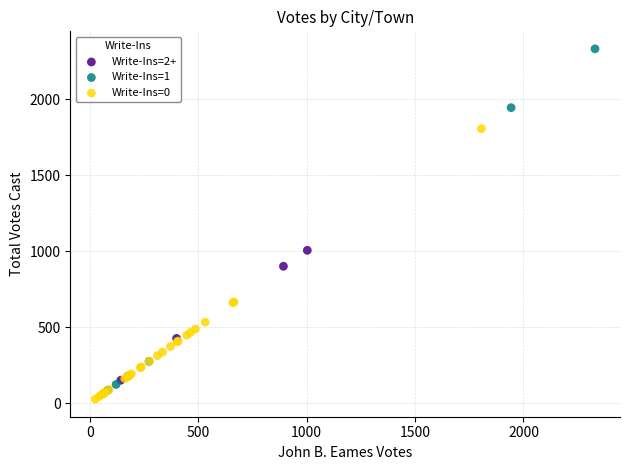

What are all the series names shown in the legend?

Write-Ins=2+, Write-Ins=1, Write-Ins=0